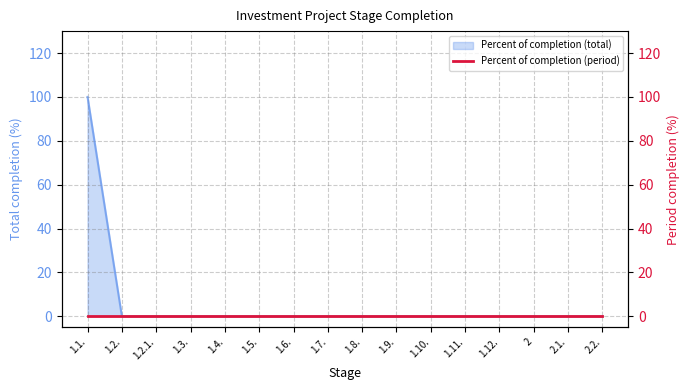

What position from the right is 1.7.?

9